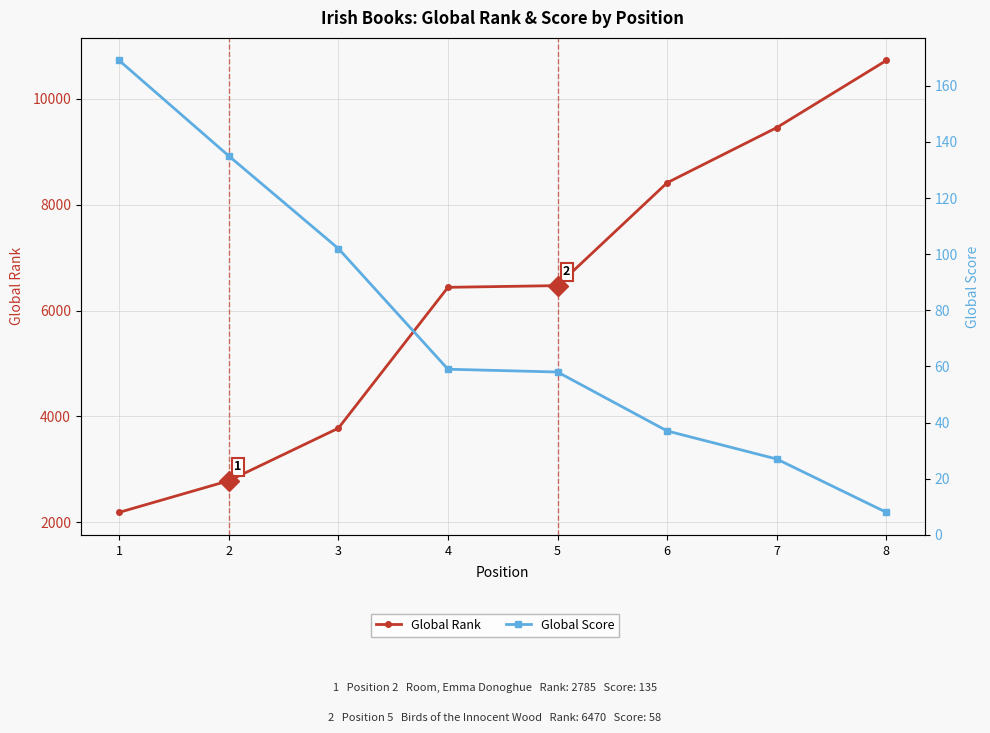

Where does the Global Rank series first go above 6470?

6